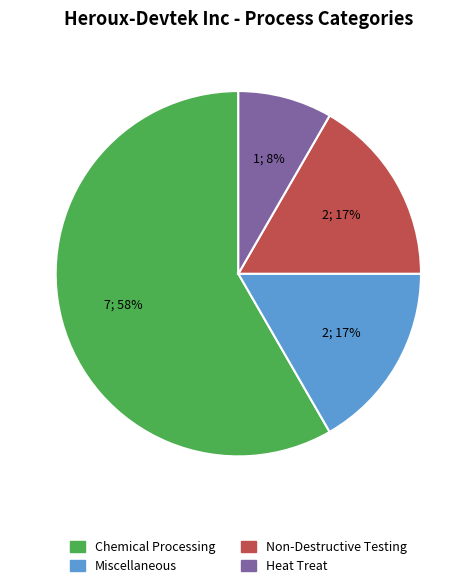

Does Miscellaneous represent more than half of the total?

No